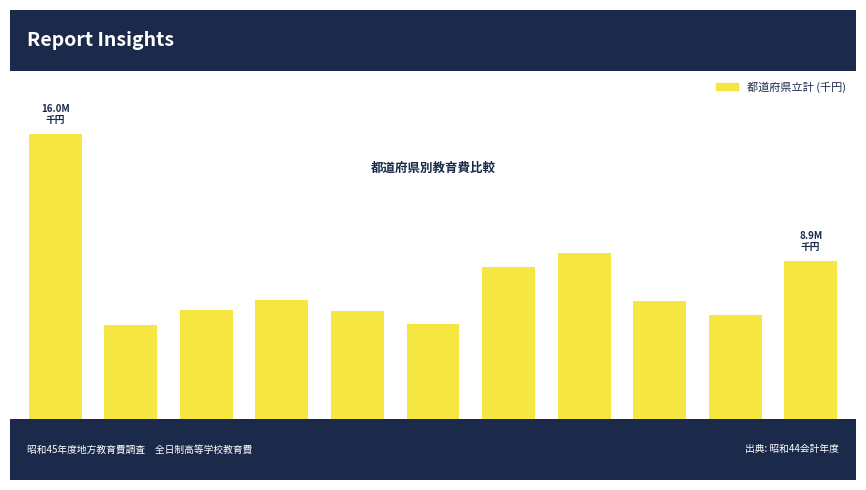

Read the value at 宮城, to the nearest 50.

6683100